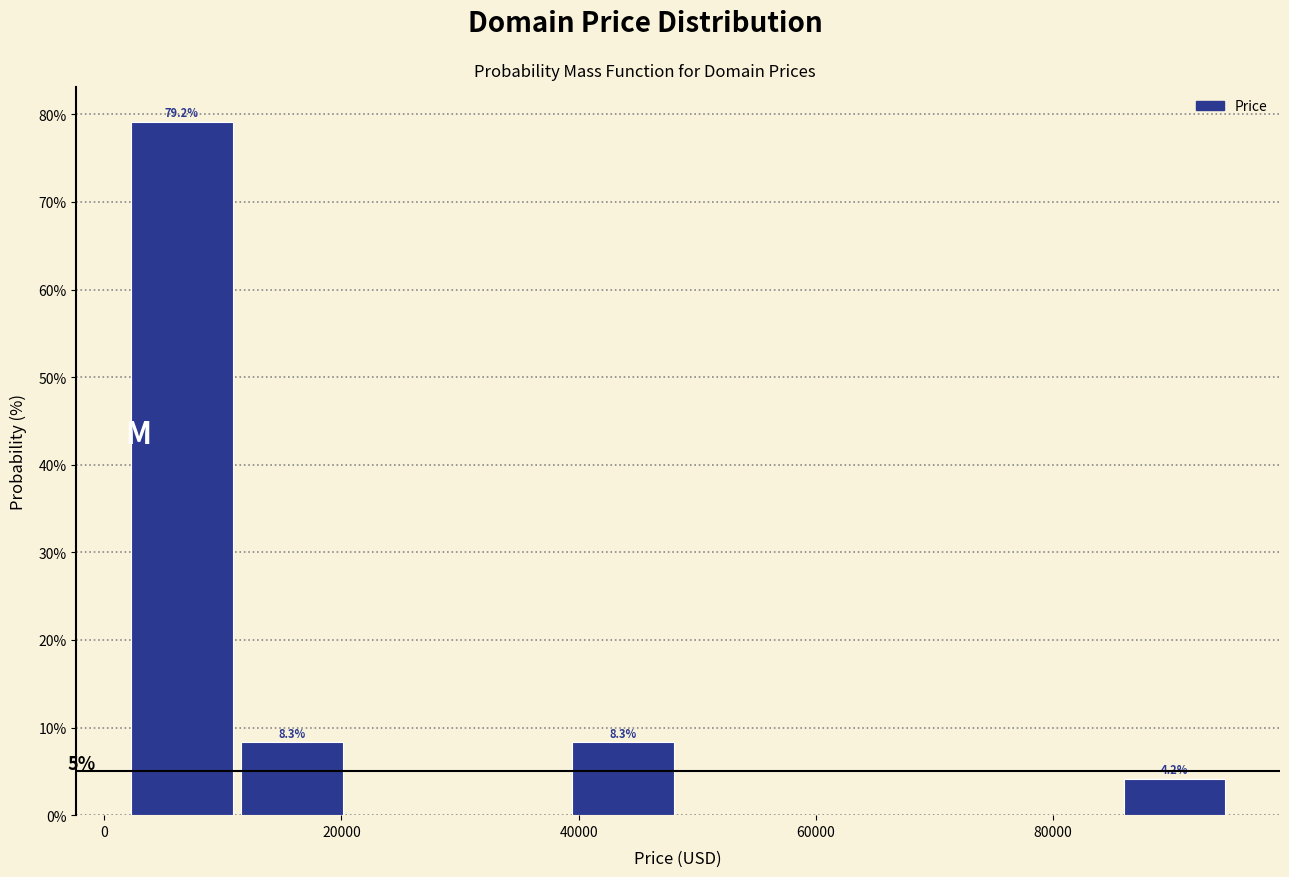

Which range on the x-axis has the tallest bar?

2000 to 12000